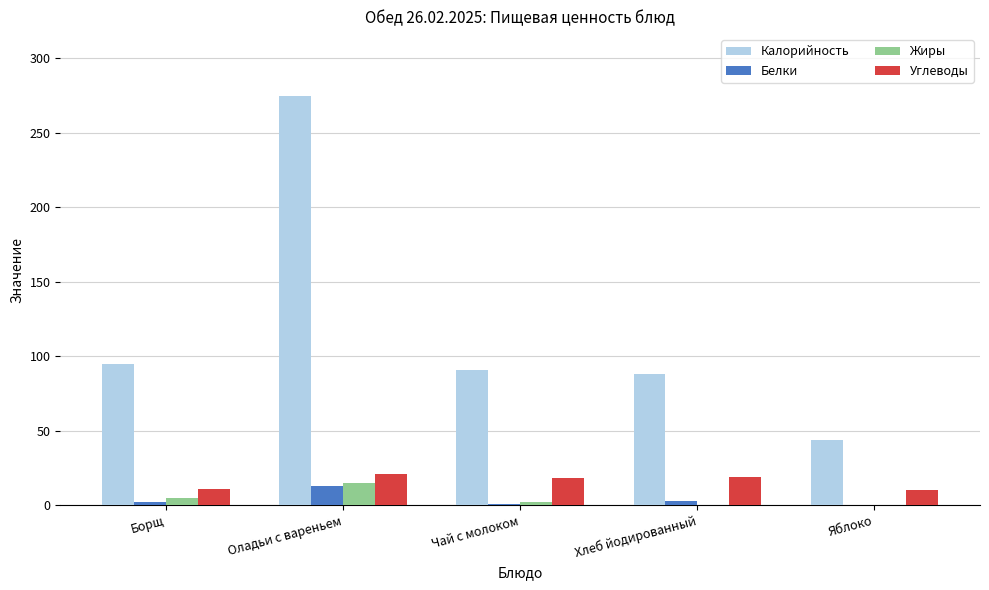

True or false: Калорийность has a value of 64 at Оладьи с вареньем.

False